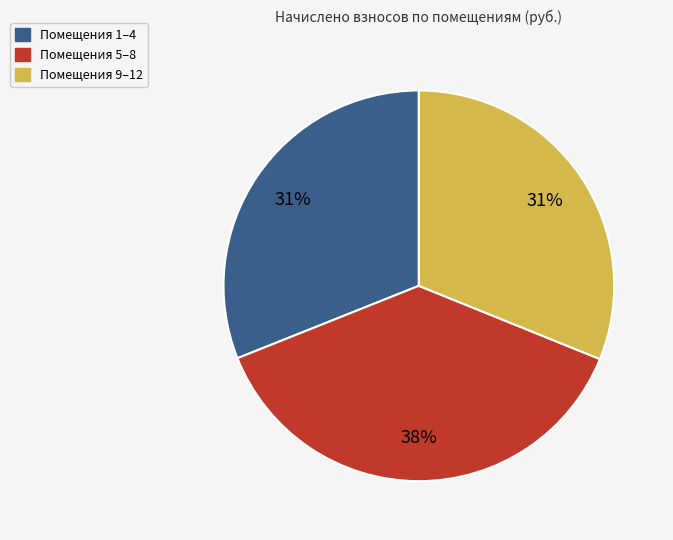

To the nearest percent, what is the average slice percentage?

33%